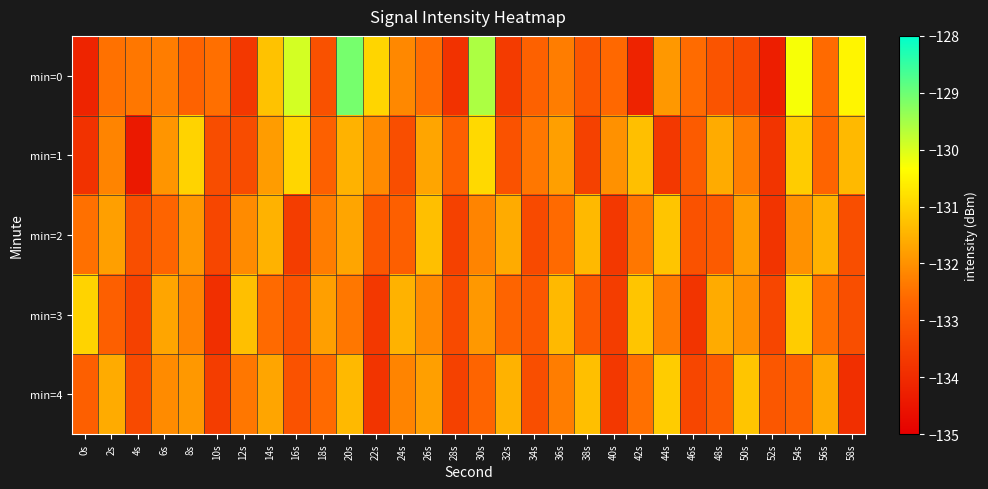

At which category is the sum across all series the highest?

20s